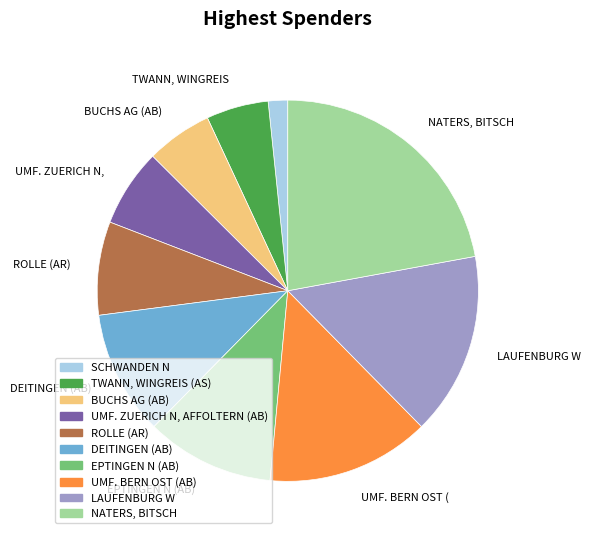

Between UMF. ZUERICH N, AFFOLTERN (AB) and EPTINGEN N (AB), which is larger?

EPTINGEN N (AB)